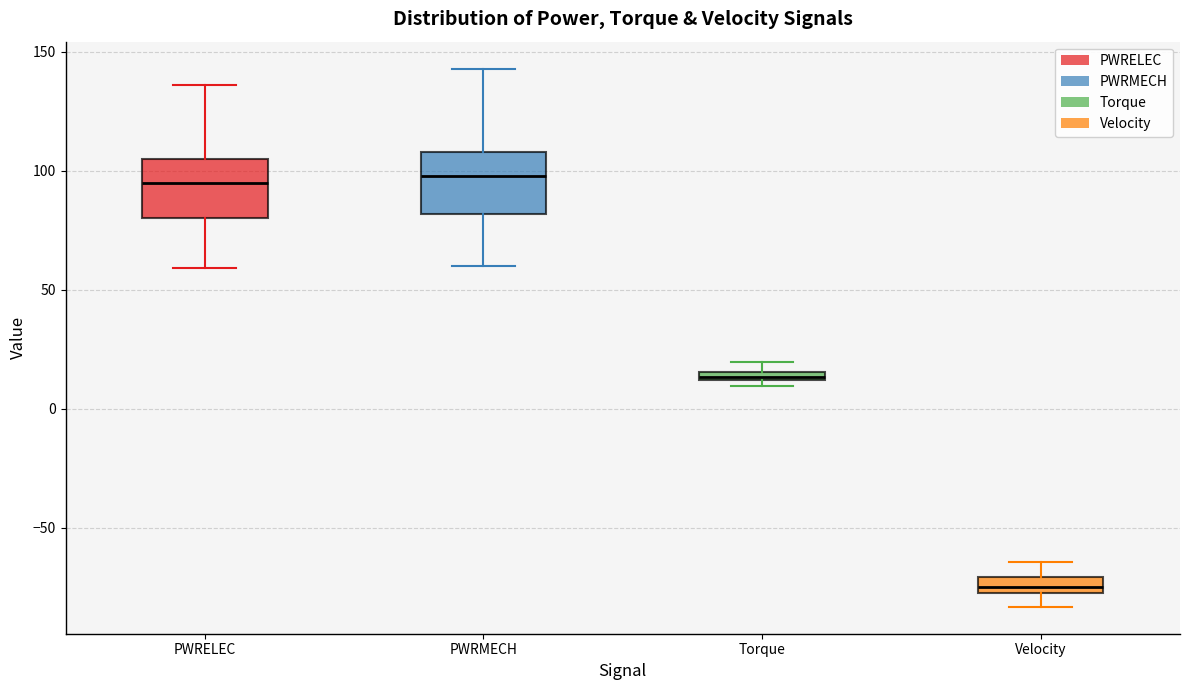

Where is the upper edge of the box for PWRMECH on the y-axis? The values are not printed on the chart, so give them approximately, as read against the axis.

110